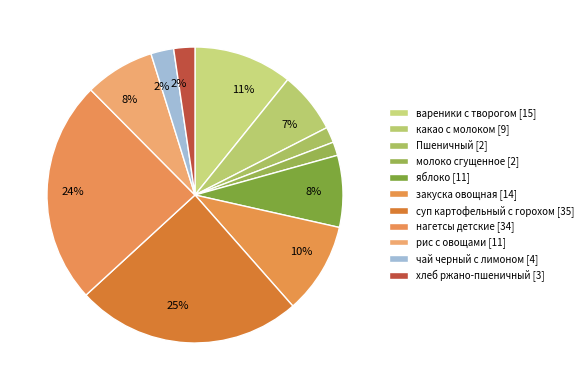

Rank the categories by value from lowest to highest.

молоко сгущенное, Пшеничный, хлеб ржано-пшеничный, чай черный с лимоном, какао с молоком, рис с овощами, яблоко, закуска овощная, вареники с творогом, нагетсы детские, суп картофельный с горохом